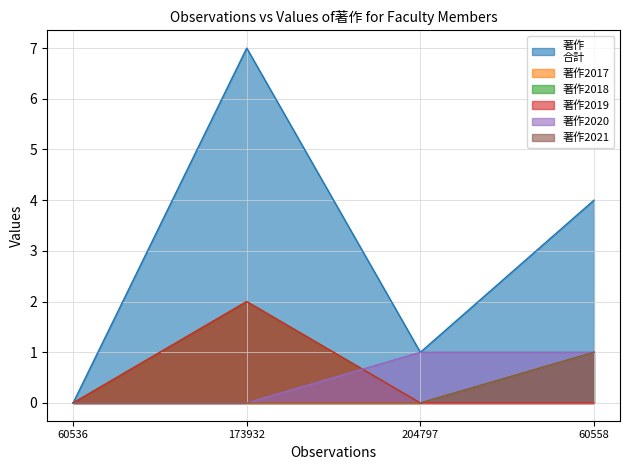

What is the difference between the maximum and minimum values in the 著作
合計 series?

7